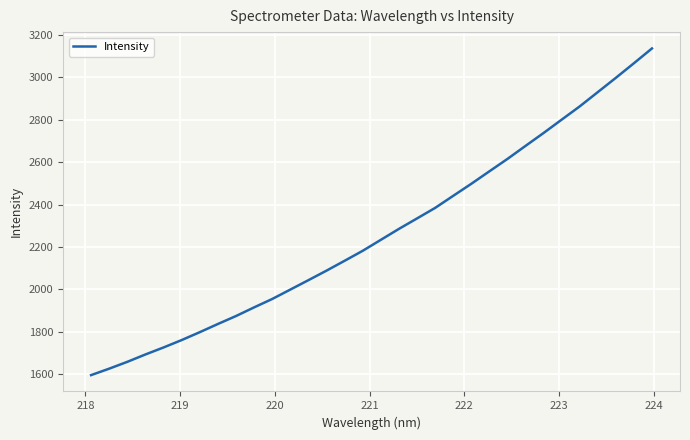

What is the greatest value displayed?

3136.8